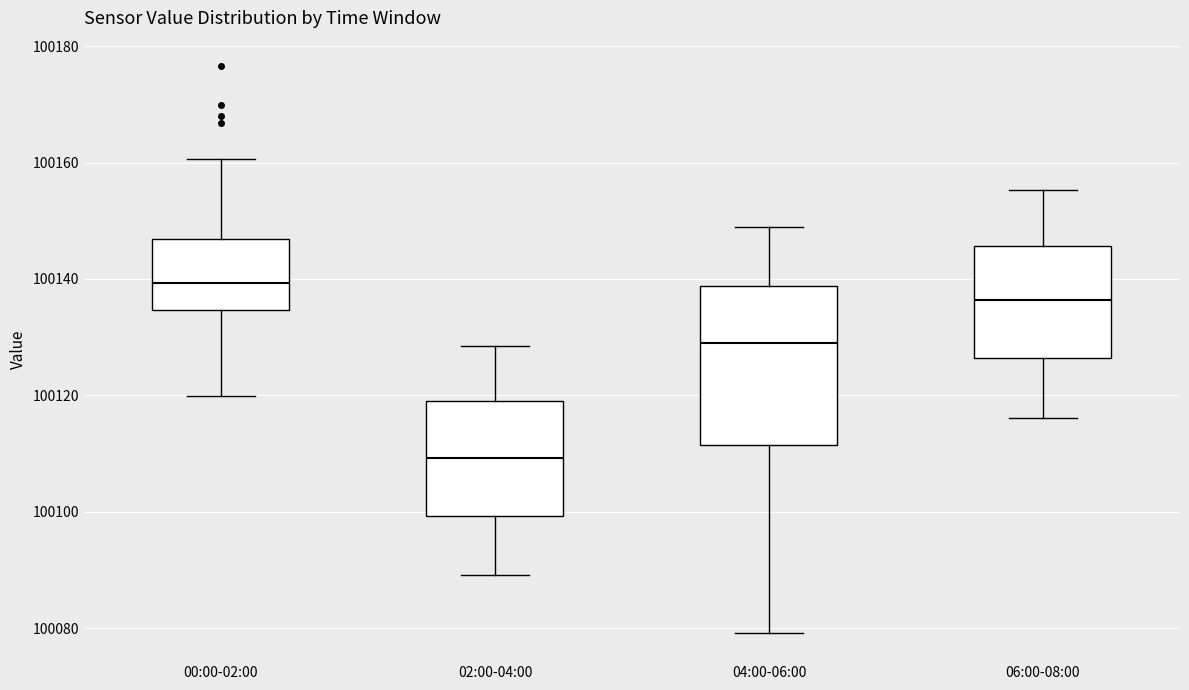

Reading left to right, read every box against the y-axis: the position of its median line, the range the box covers, and the ends of its whiskers. The values are not printed on the chart, so give them approximately, as read against the axis.

00:00-02:00: median 100140, box 100134 to 100146, whiskers 100120 to 100160
02:00-04:00: median 100110, box 100100 to 100118, whiskers 100090 to 100128
04:00-06:00: median 100128, box 100112 to 100138, whiskers 100080 to 100148
06:00-08:00: median 100136, box 100126 to 100146, whiskers 100116 to 100156